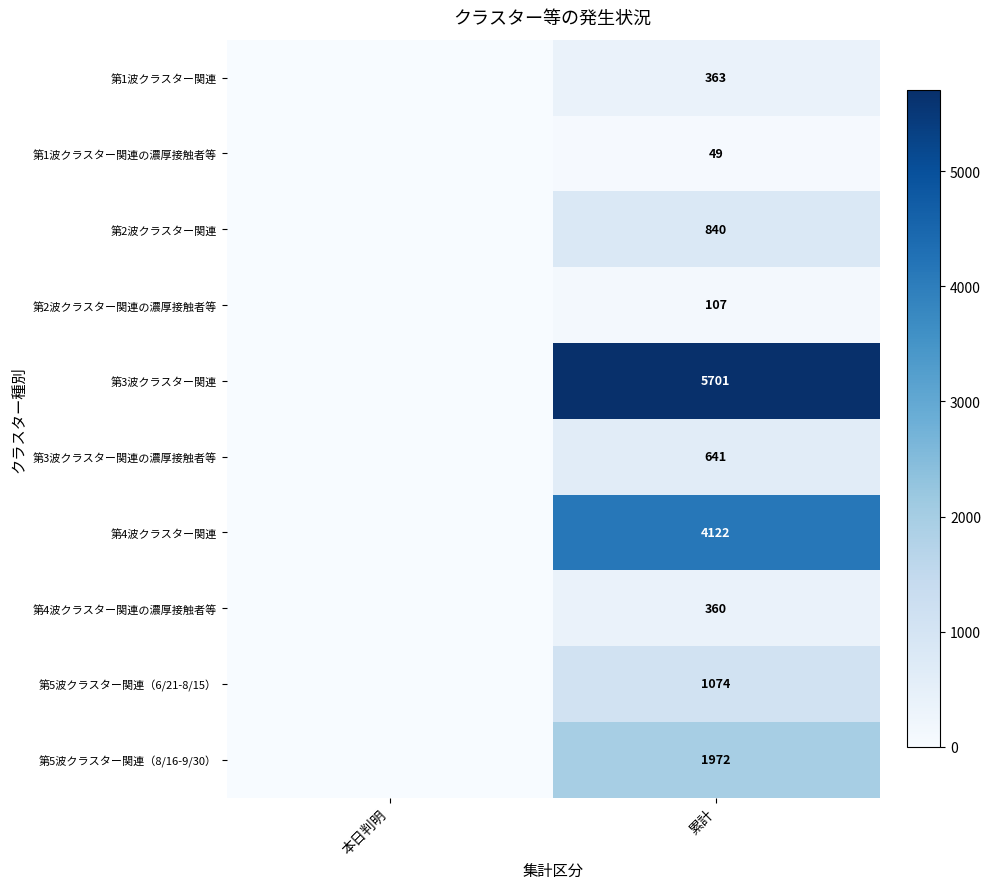

What is the total value across all series at 累計?

15229